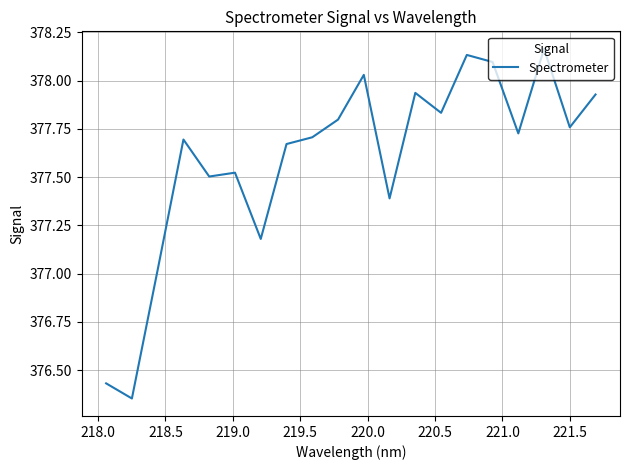

What is the maximum value shown in the chart?

378.2